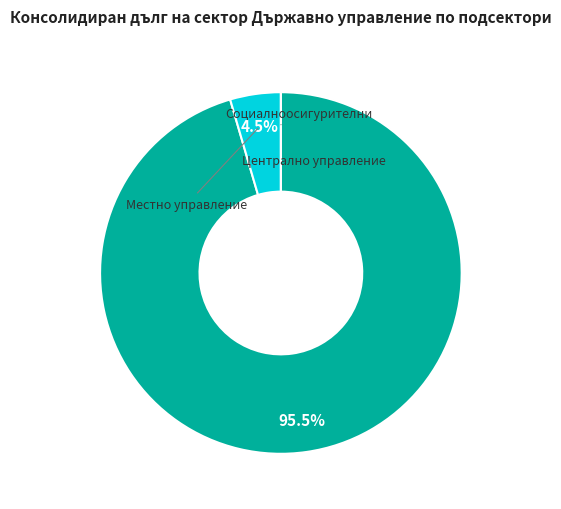

Is there a majority slice in this chart?

Yes